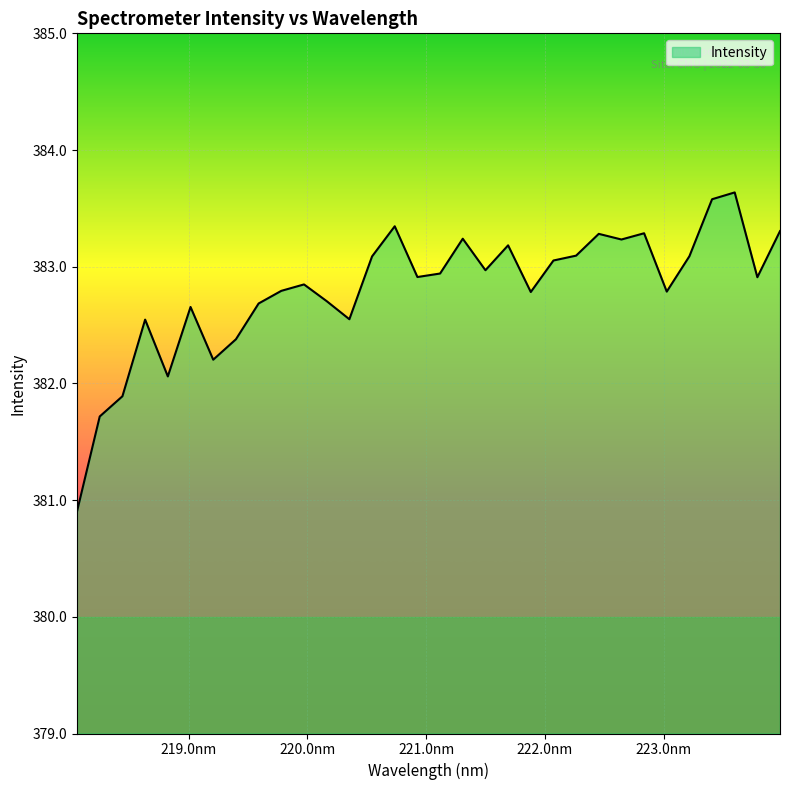

What is the difference between the maximum and minimum values?

2.7